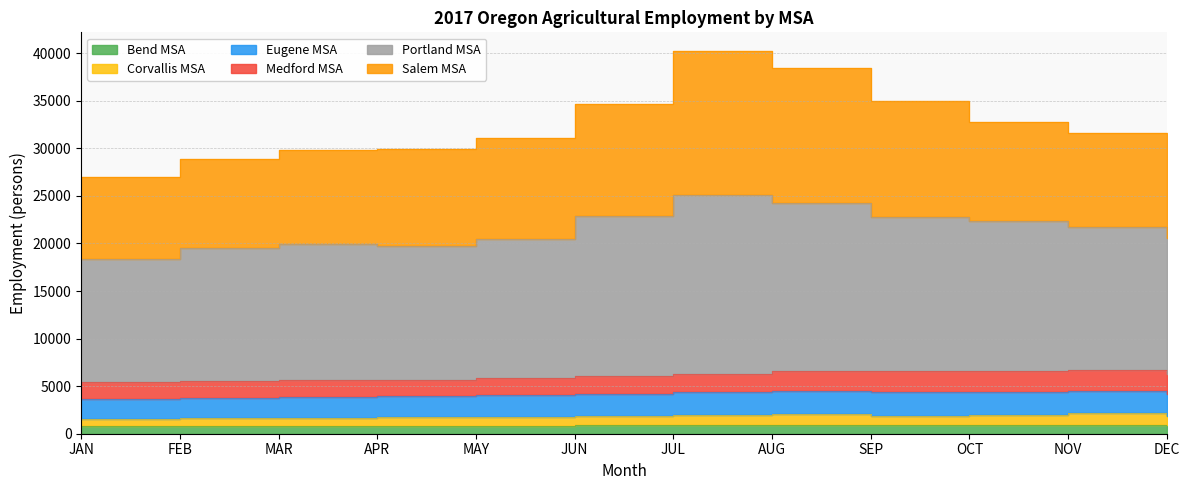

Read the Bend MSA value at AUG, to the nearest 5.

920